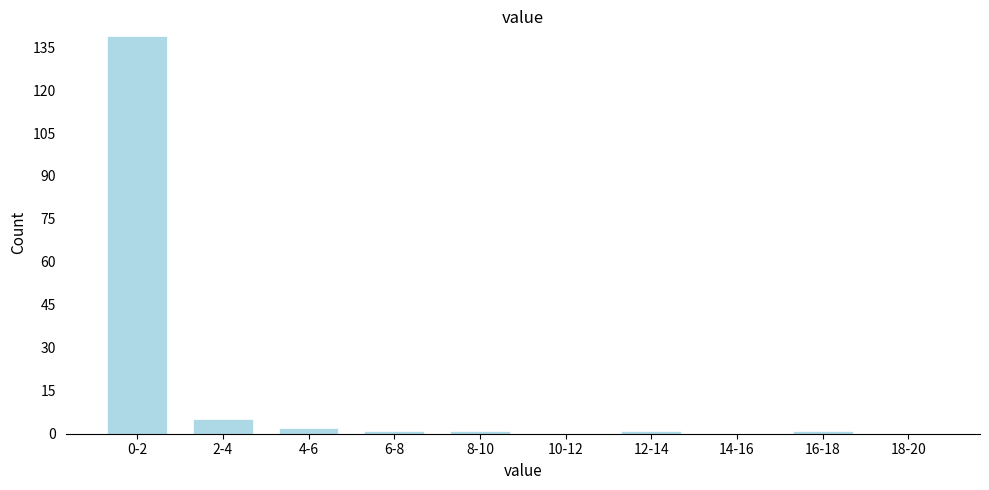

Reading left to right, list all the values displayed in this chart.

0-2=139	2-4=5	4-6=2	6-8=1	8-10=1	10-12=0	12-14=1	14-16=0	16-18=1	18-20=0